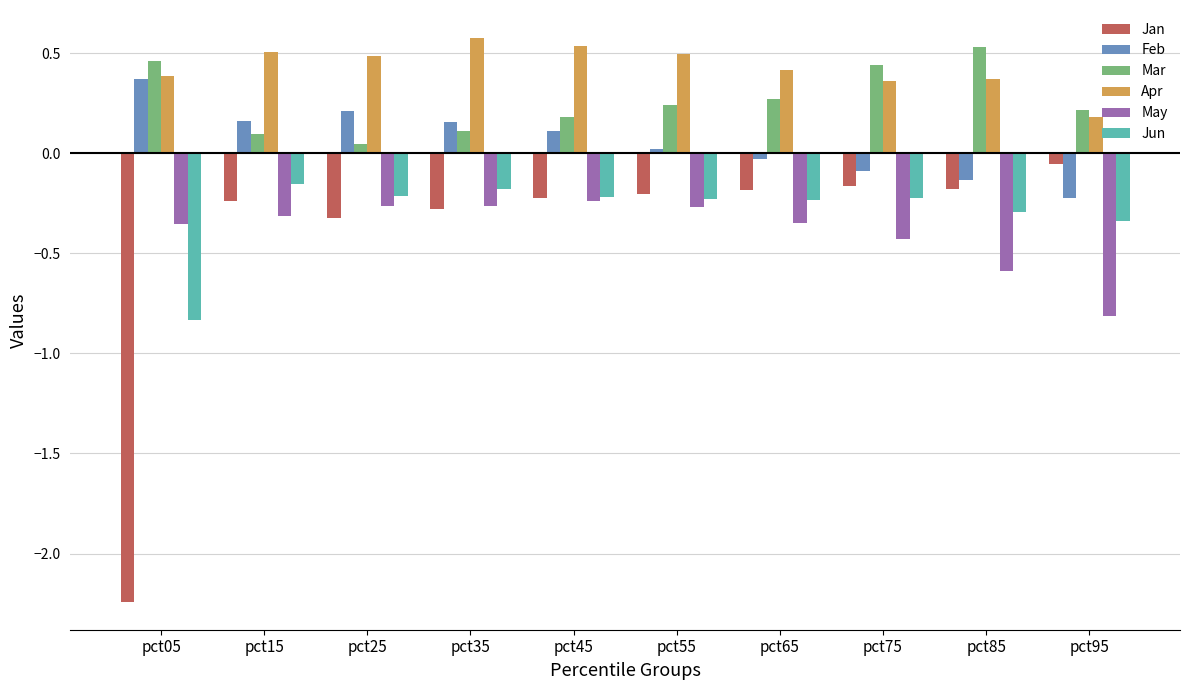

What is the sum of all Jan values?

-4.1